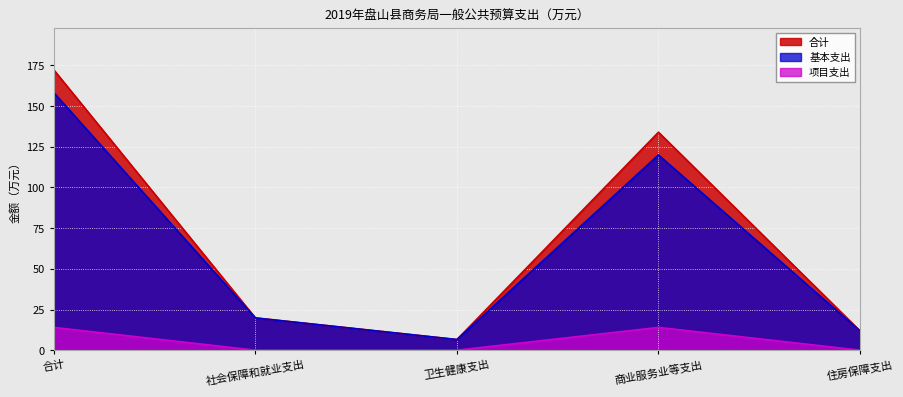

At which category is the sum across all series the highest?

合计